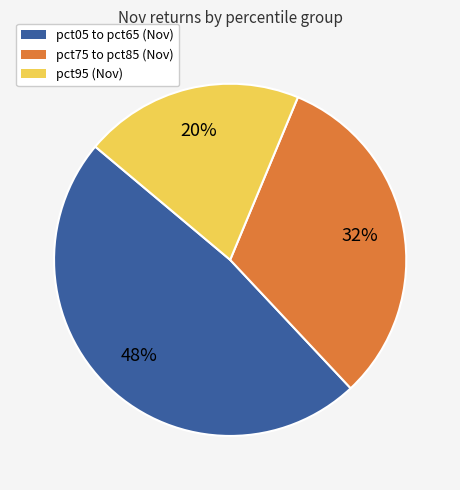

To the nearest percent, what is the difference between the largest and smallest slice percentages?

28%